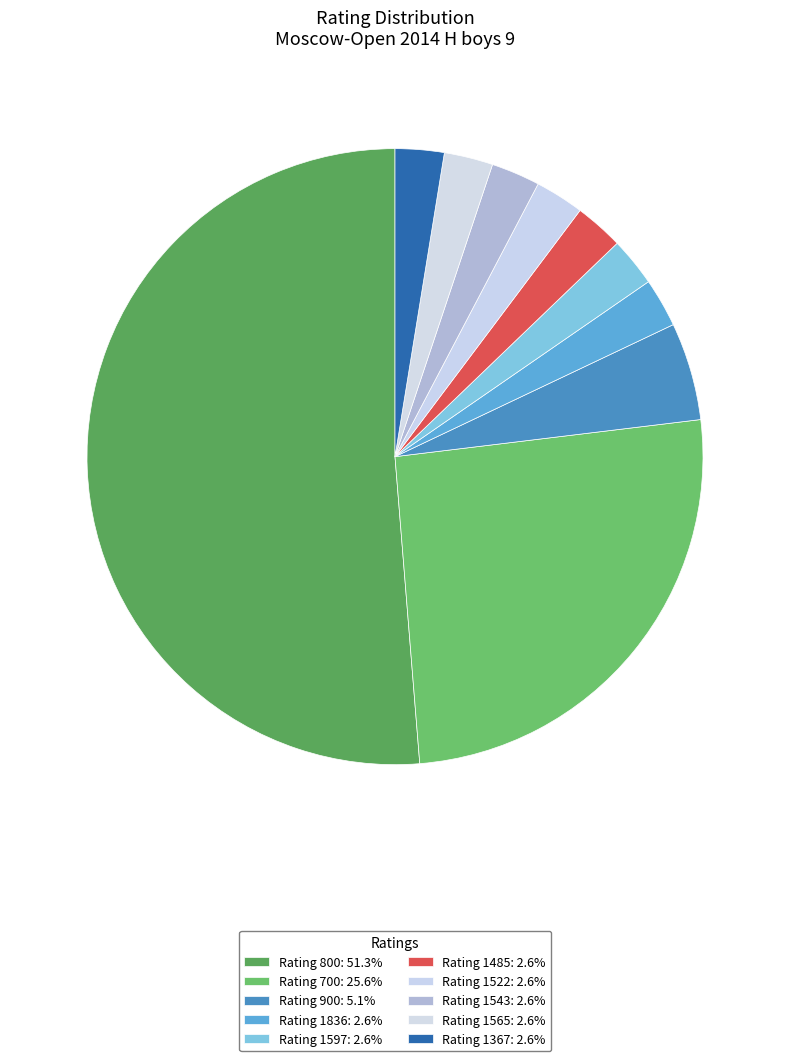

How many slices are in this pie chart?

10